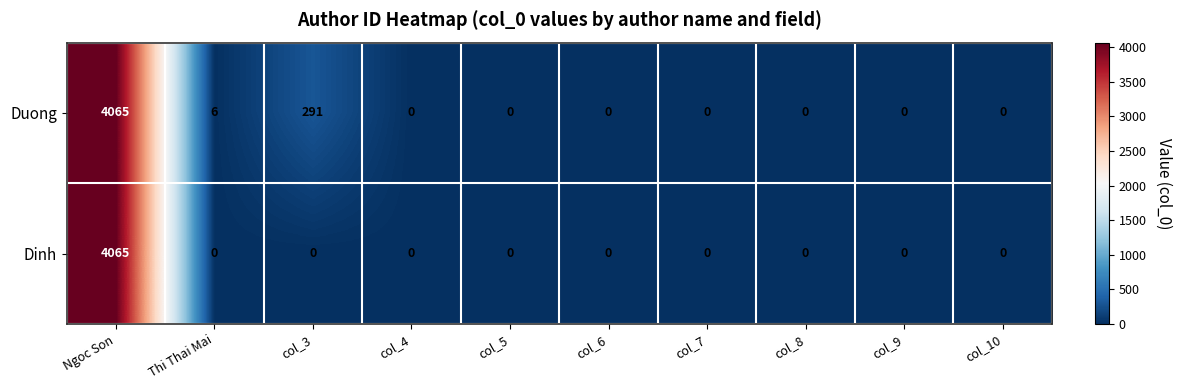

The Dinh series shows 6436 at Ngoc Son. True or false?

False